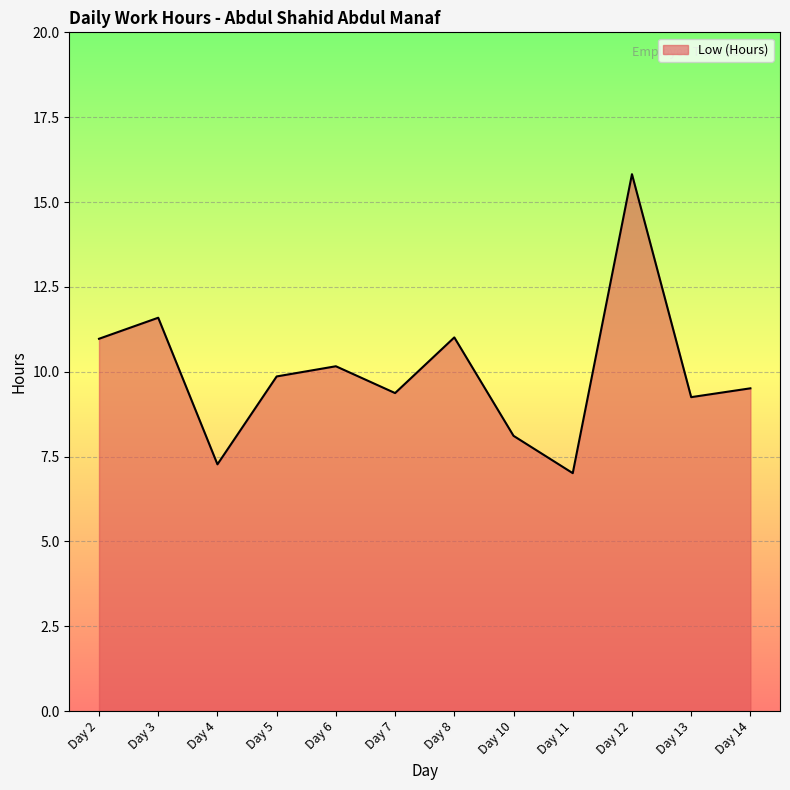

Reading right to left, transcribe all the data shown in this chart.

9.5	9.2	15.8	7.0	8.1	11.0	9.4	10.2	9.9	7.3	11.6	11.0